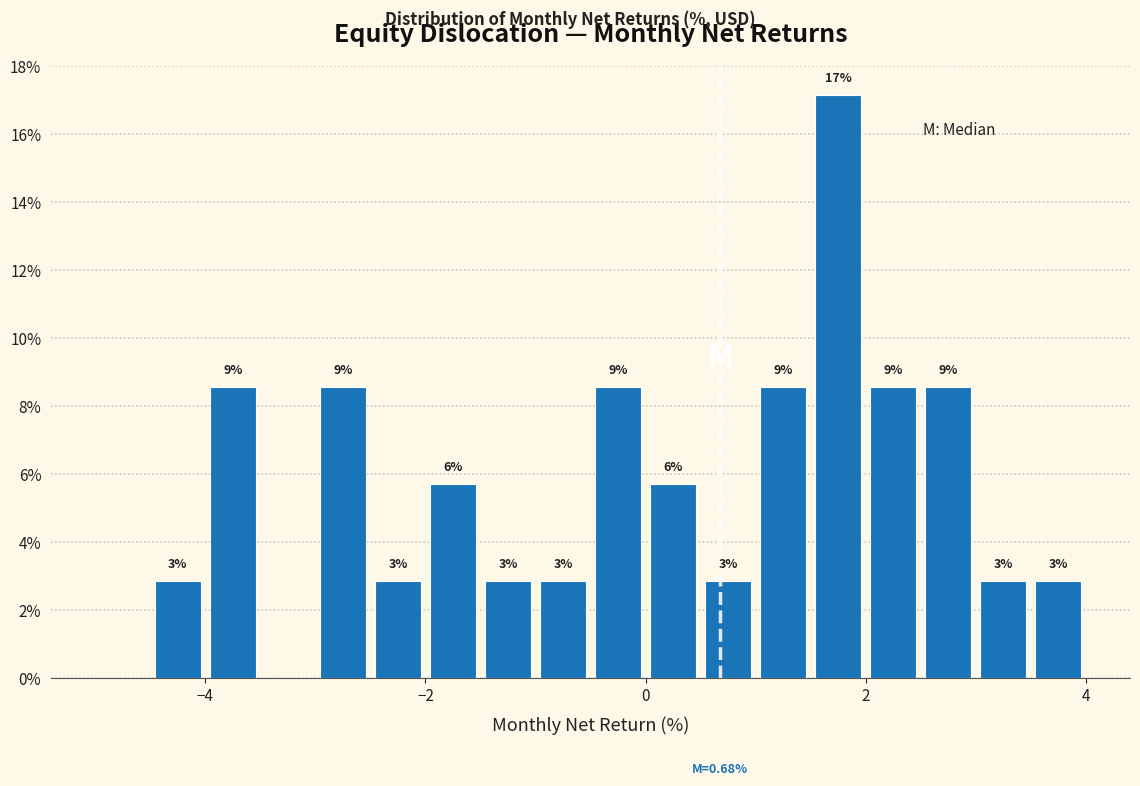

Read against the x-axis, roughly where is the centre of the tallest bar?

1.8